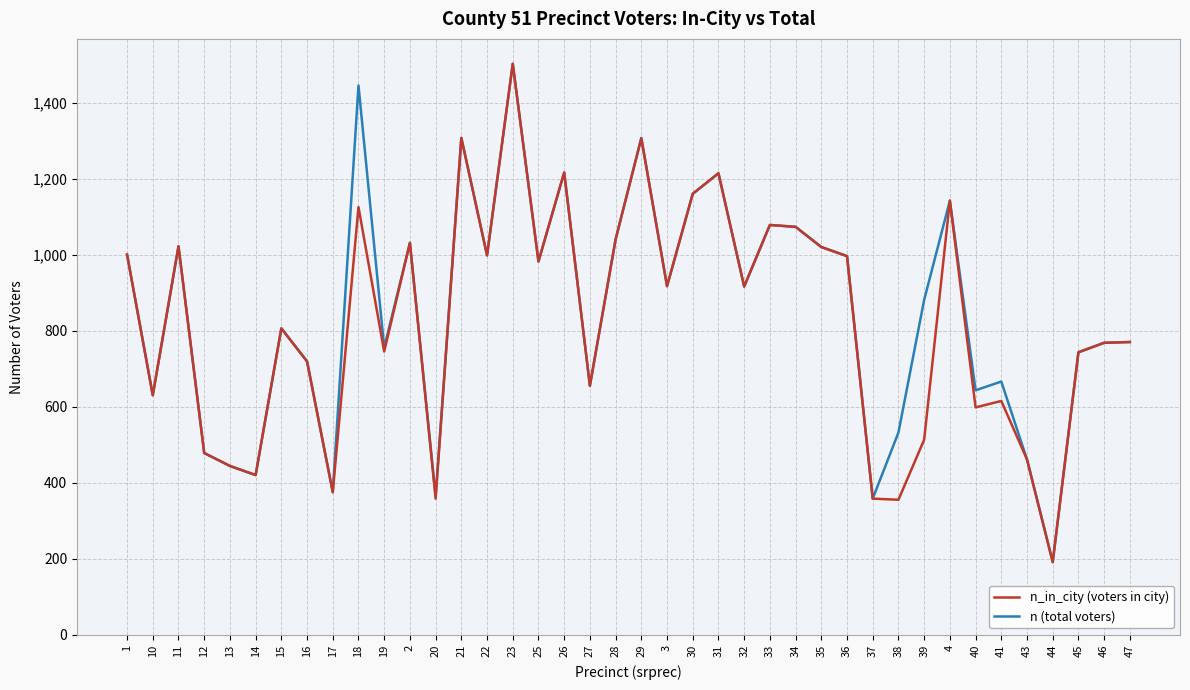

What is the approximate value of n_in_city (voters in city) at 17, to the nearest 10?

380